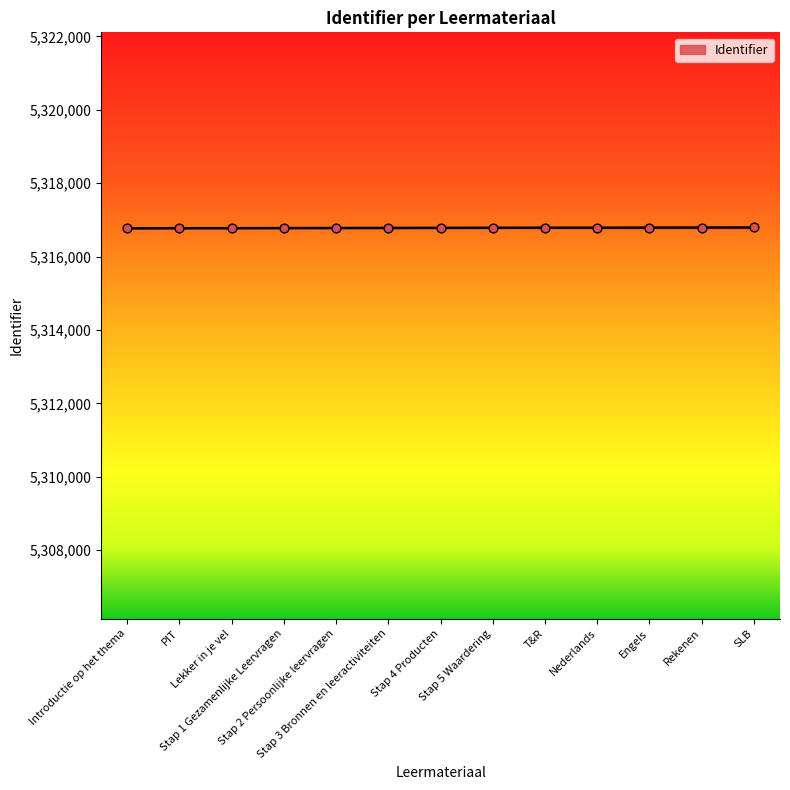

What is the smallest value displayed?

5316770